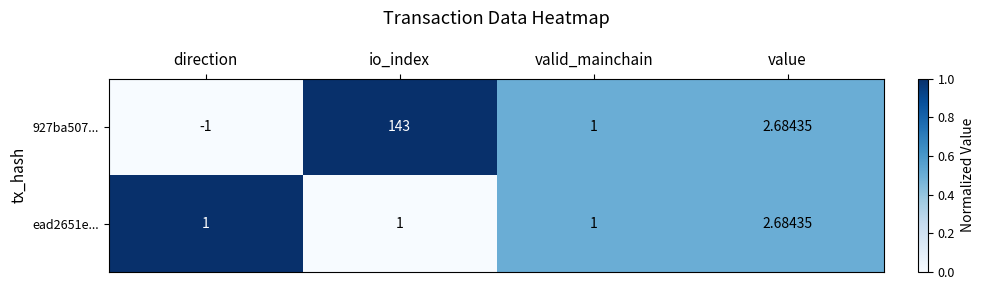

Which category has the highest value in the ead2651e... series?

value